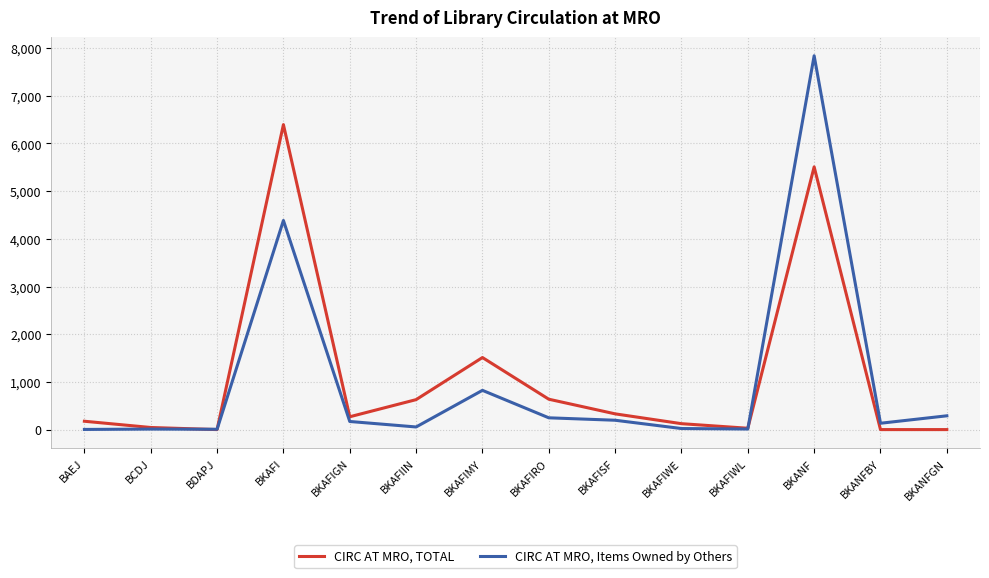

At which category is the sum across all series the highest?

BKANF